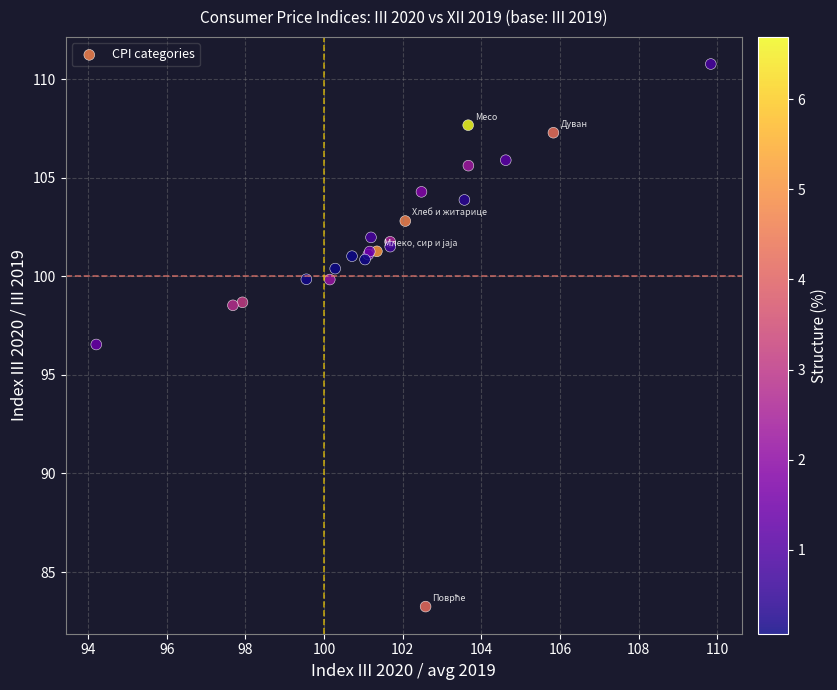

What Y value in the scatter plot is closest to 97?

96.5